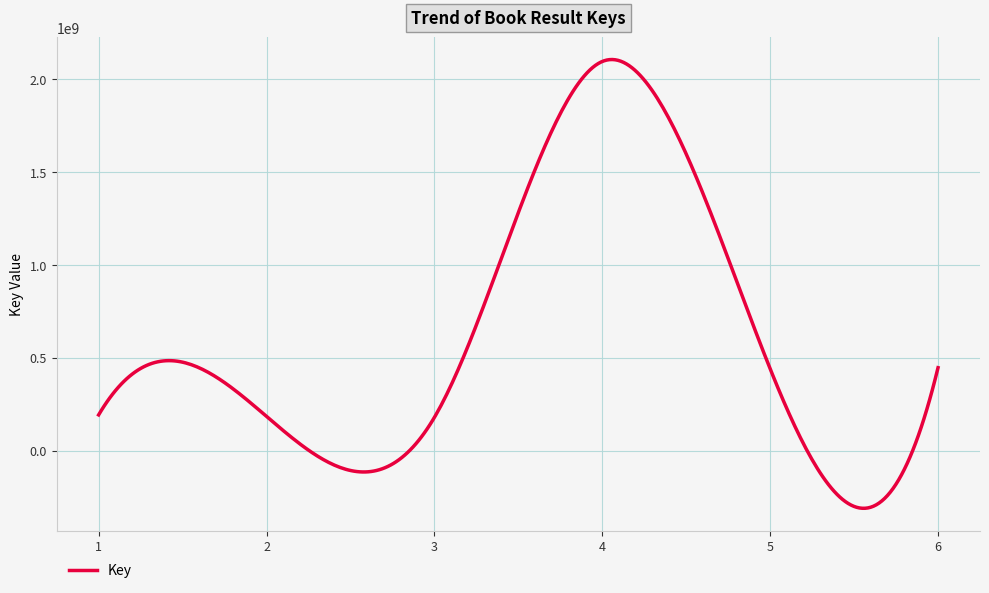

Count the number of data series in this chart.

1